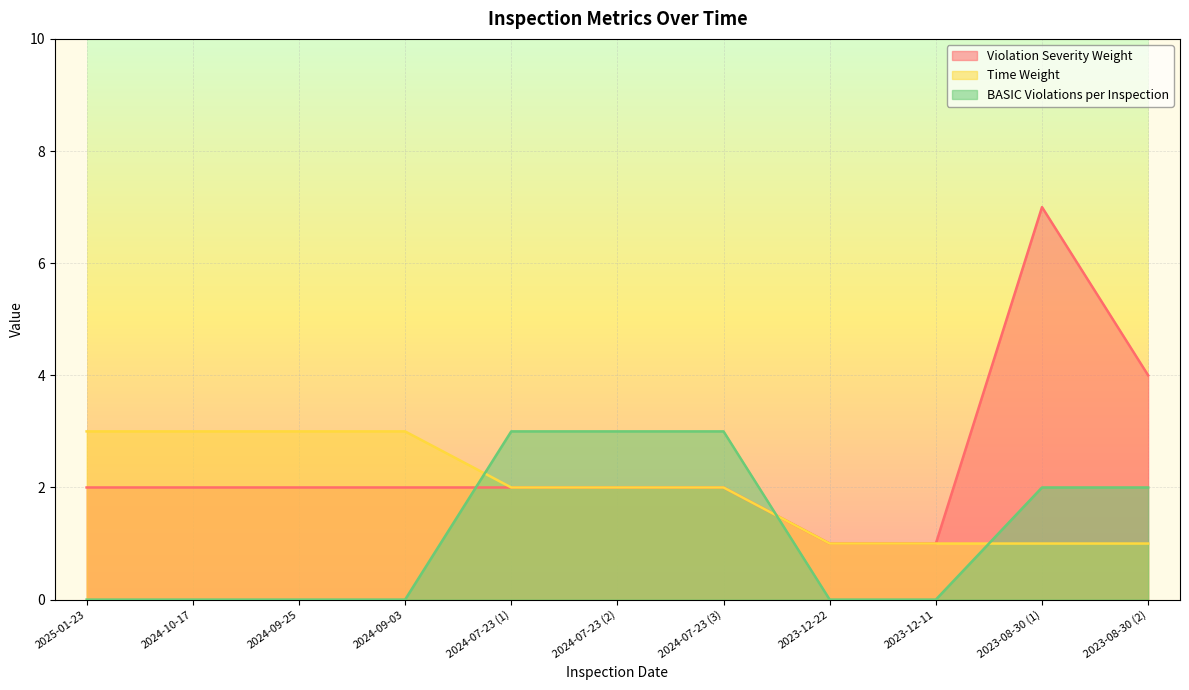

Which series ends up on top after the final intersection of Time Weight and BASIC Violations per Inspection?

BASIC Violations per Inspection